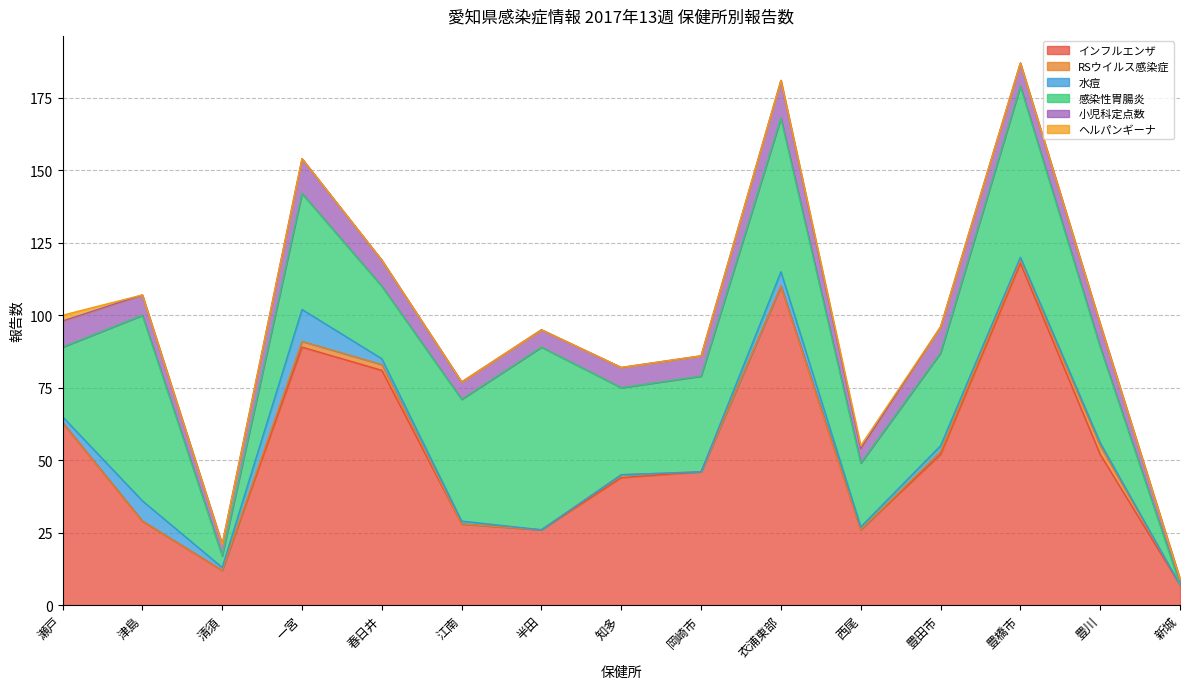

Which series has the largest total across all categories?

インフルエンザ